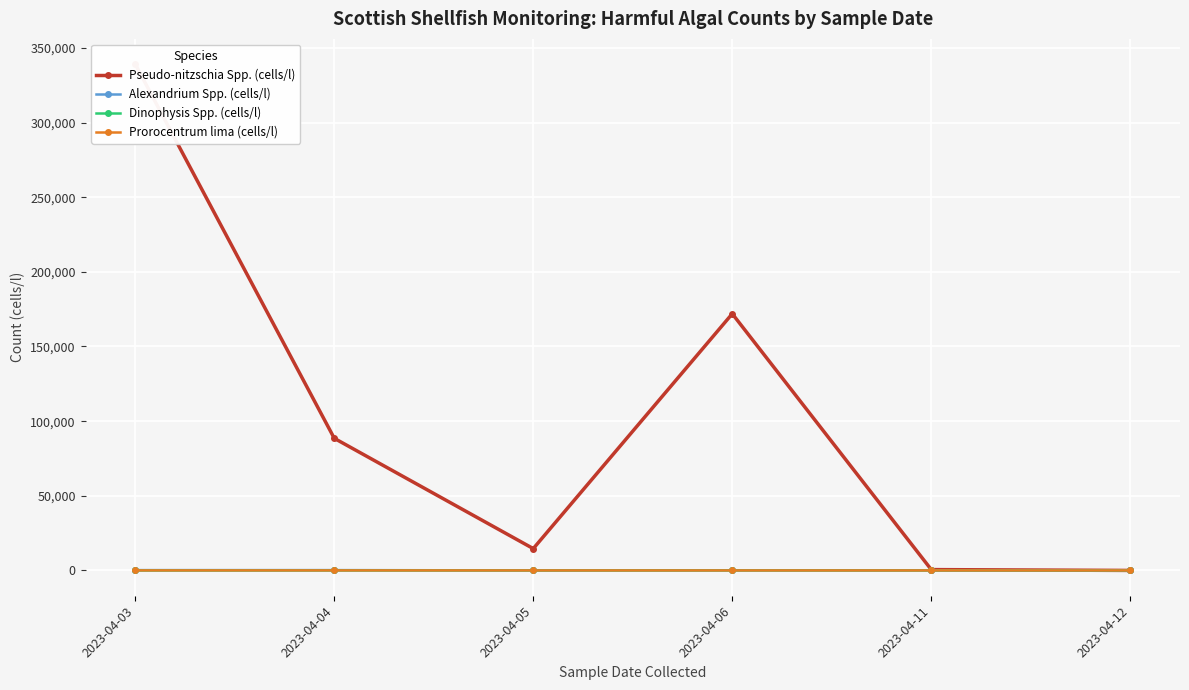

True or false: Pseudo-nitzschia Spp. (cells/l) and Prorocentrum lima (cells/l) intersect in this chart.

False